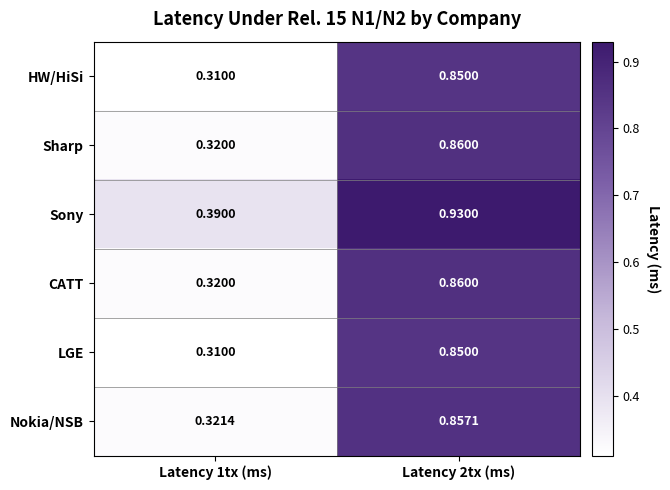

At which category is the sum across all series the highest?

Latency 2tx (ms)